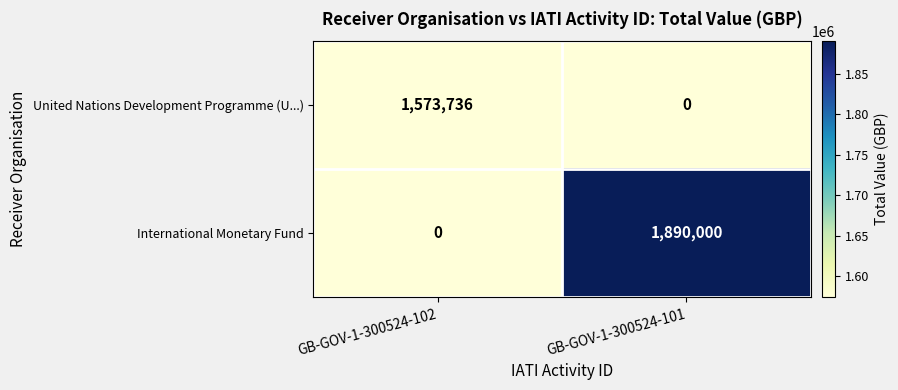

Which series has the widest spread of values?

International Monetary Fund